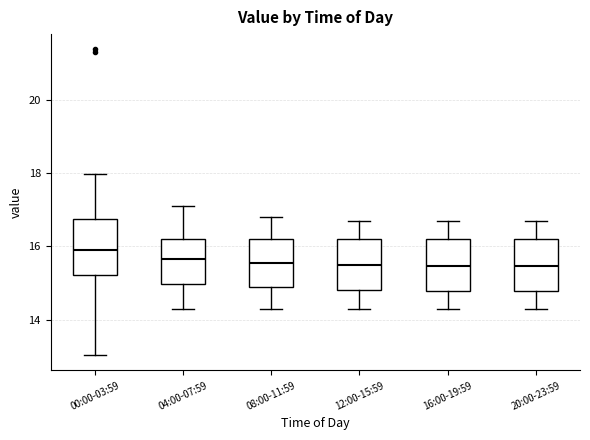

Reading left to right, transcribe this box plot: for each box, give where its median line is, the range the box spans, and where its two whiskers end, as read against the y-axis. The values are not printed on the chart, so give them approximately, as read against the axis.

00:00-03:59: median 16.0, box 15.2 to 16.8, whiskers 13.0 to 18.0
04:00-07:59: median 15.6, box 15.0 to 16.2, whiskers 14.4 to 17.2
08:00-11:59: median 15.6, box 14.8 to 16.2, whiskers 14.4 to 16.8
12:00-15:59: median 15.6, box 14.8 to 16.2, whiskers 14.4 to 16.8
16:00-19:59: median 15.4, box 14.8 to 16.2, whiskers 14.4 to 16.8
20:00-23:59: median 15.4, box 14.8 to 16.2, whiskers 14.4 to 16.8